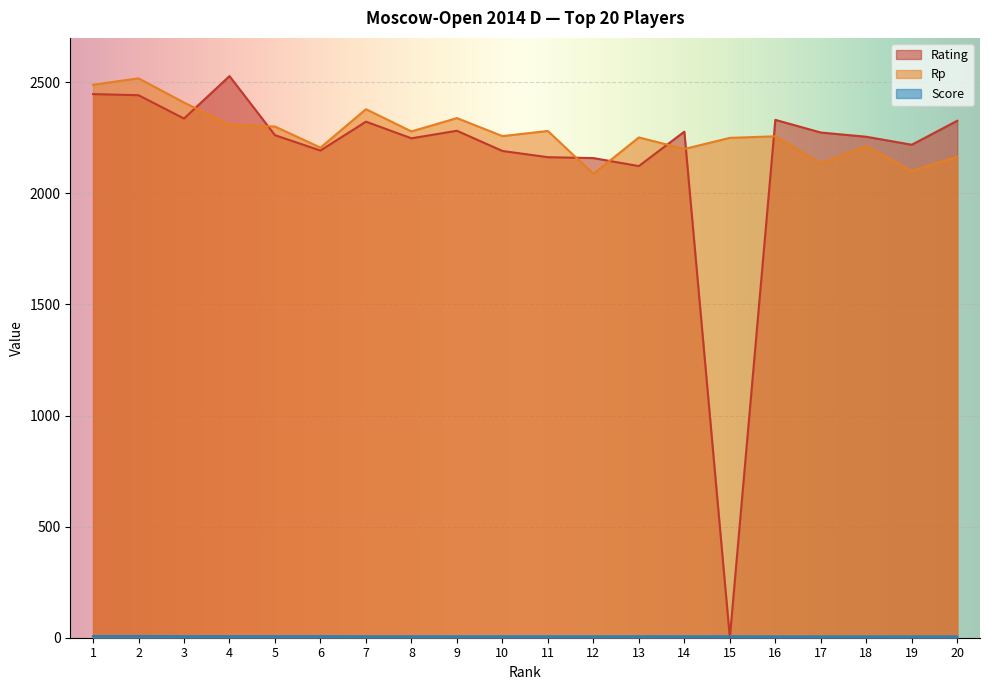

Is the value of Rp at 17 greater than the value of Rating at 6?

No